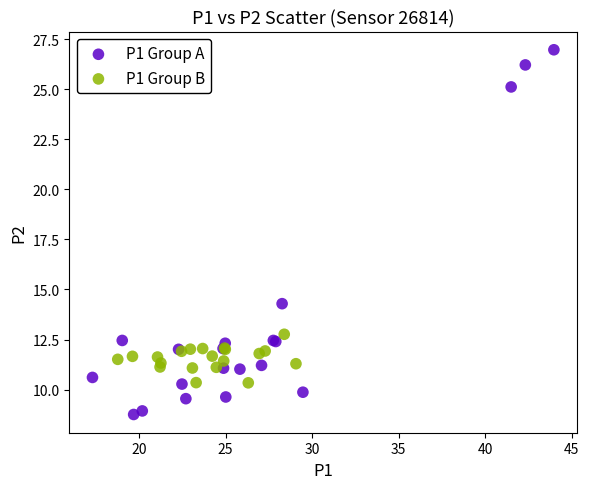

Which series contains the lowest Y value?

P1 Group A